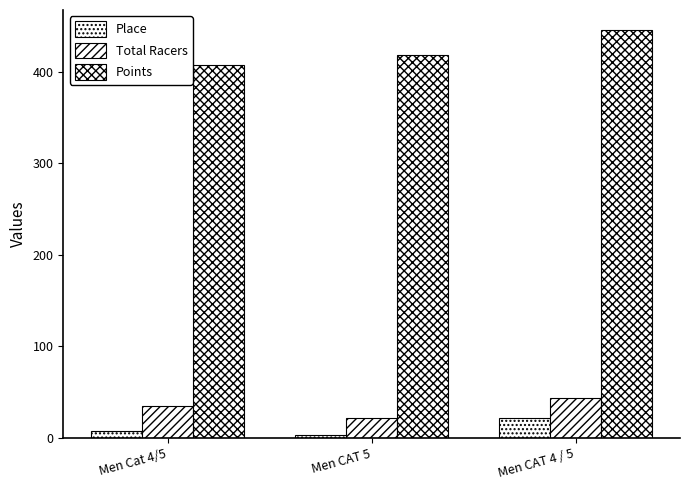

True or false: Place has a value of 0.7 at Men CAT 5.

False